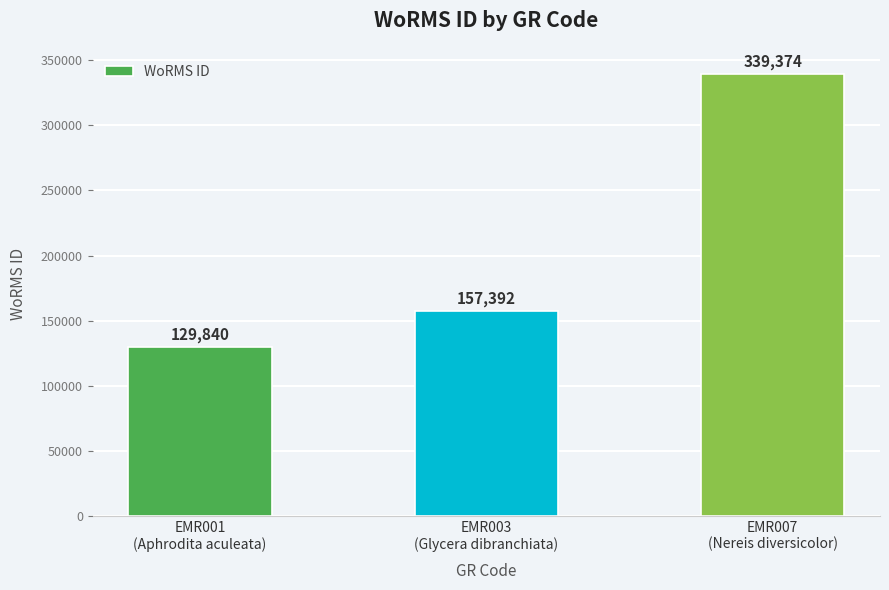

Reading left to right, list all the values displayed in this chart.

129840	157392	339374